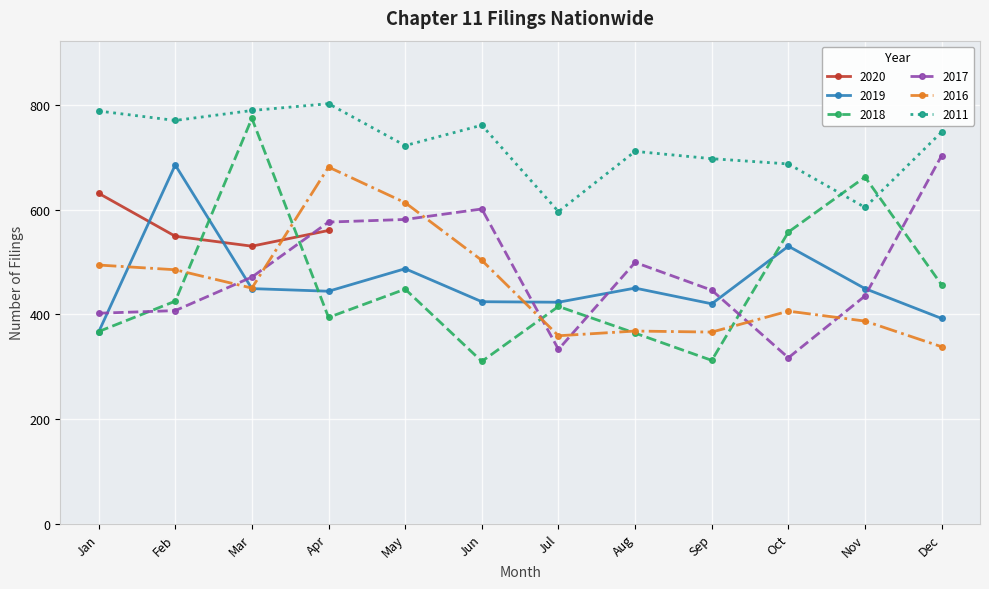

True or false: 2018 has a value of 575 at Apr.

False